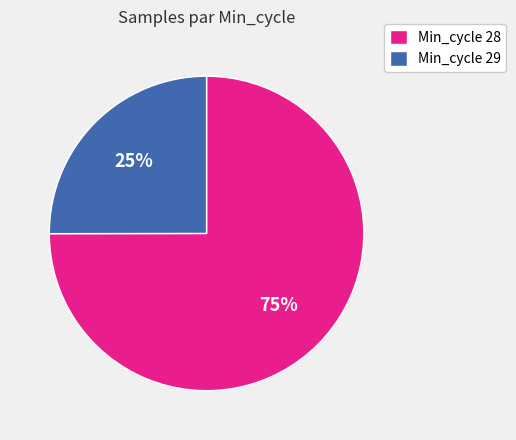

Does any single category account for the majority?

Yes